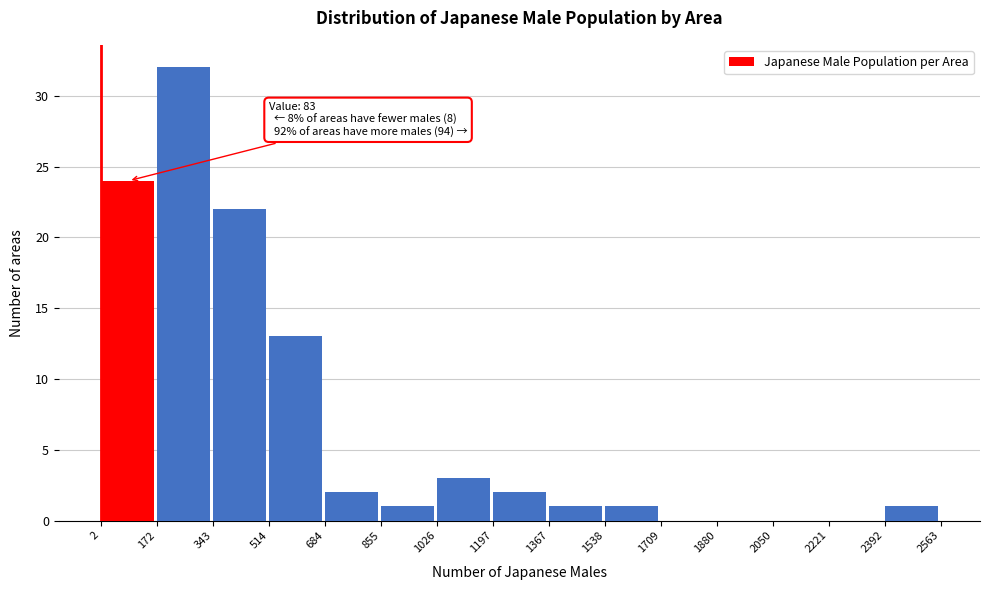

Over which range of the x-axis is the bar tallest?

172 to 343